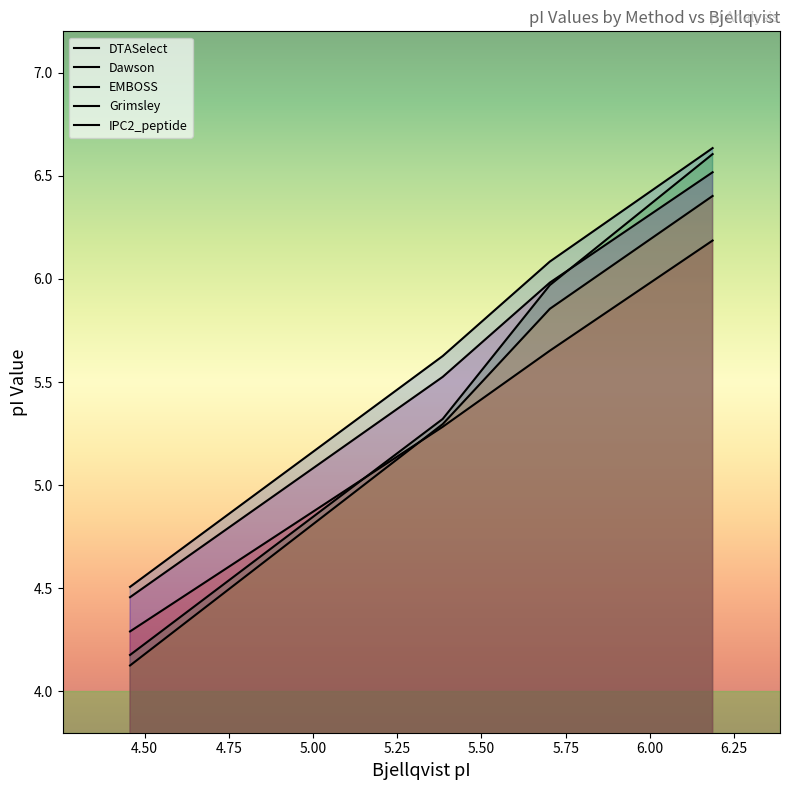

True or false: DTASelect and EMBOSS intersect in this chart.

False